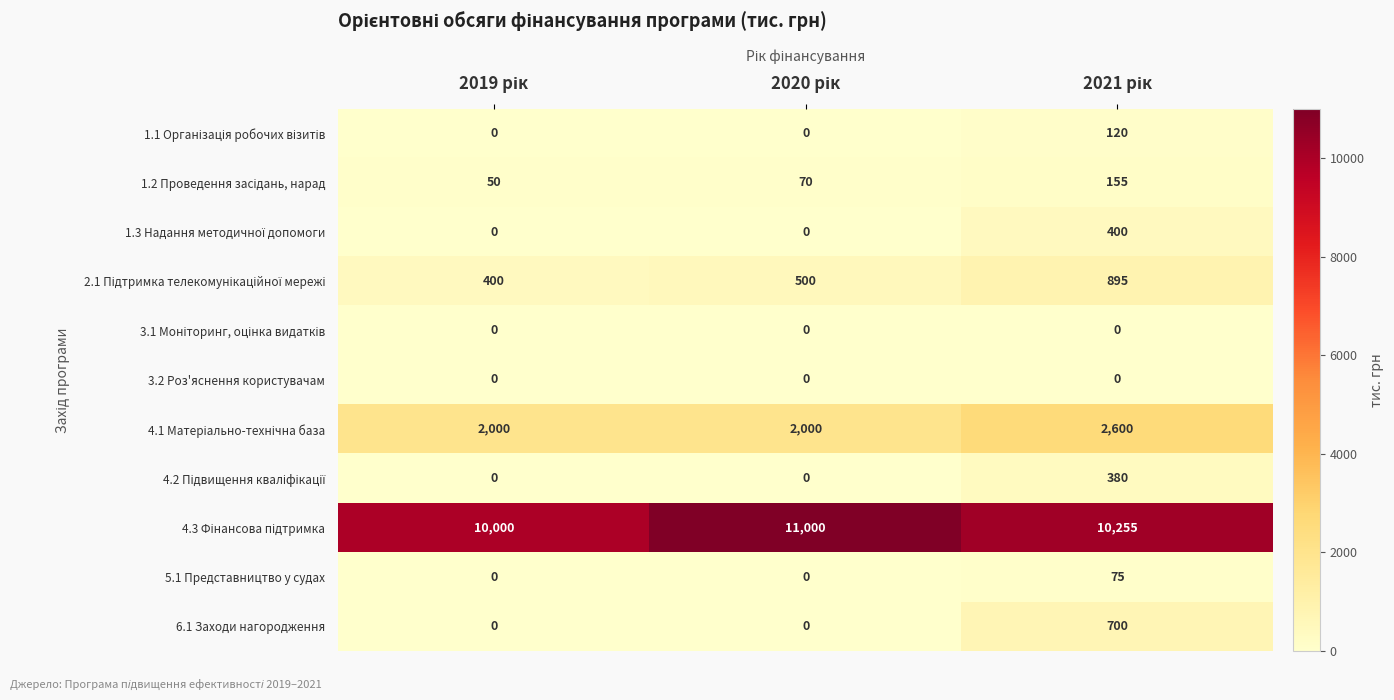

What is the greatest value displayed?

11000